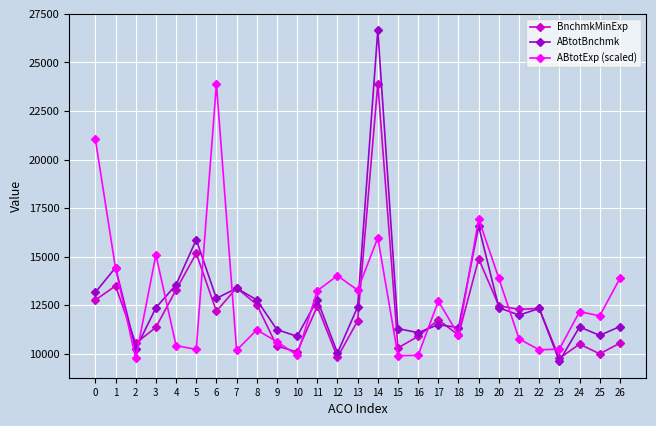

Where is ABtotExp (scaled) nearest to the value 16835?

19